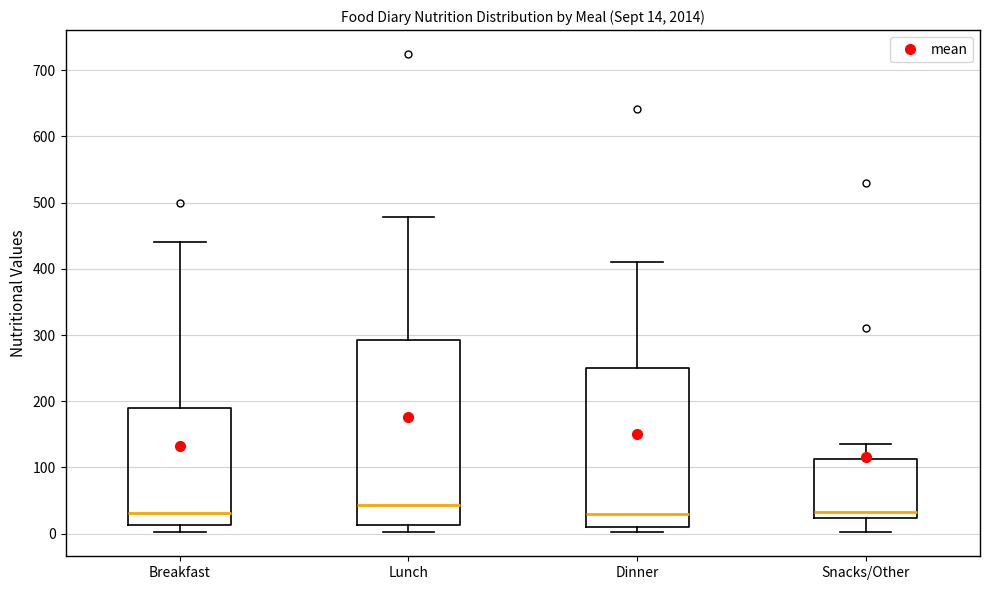

Which box is the tallest, from its lower edge to its upper edge?

Lunch